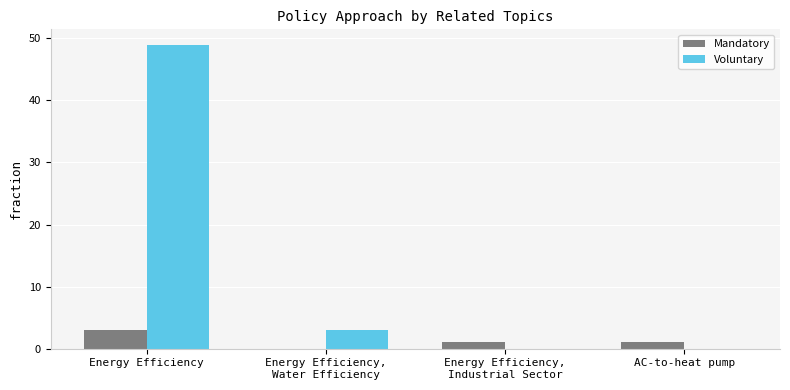

Where does the Voluntary series first go above 3?

Energy Efficiency